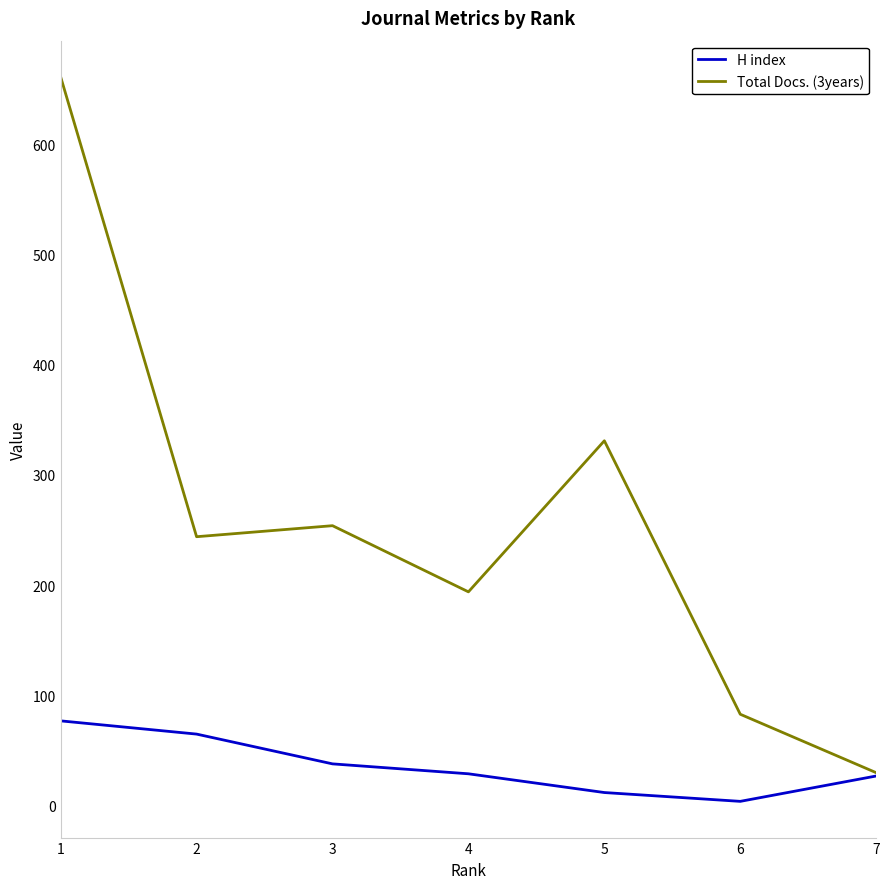

Is it true that H index equals 36 at 2?

False